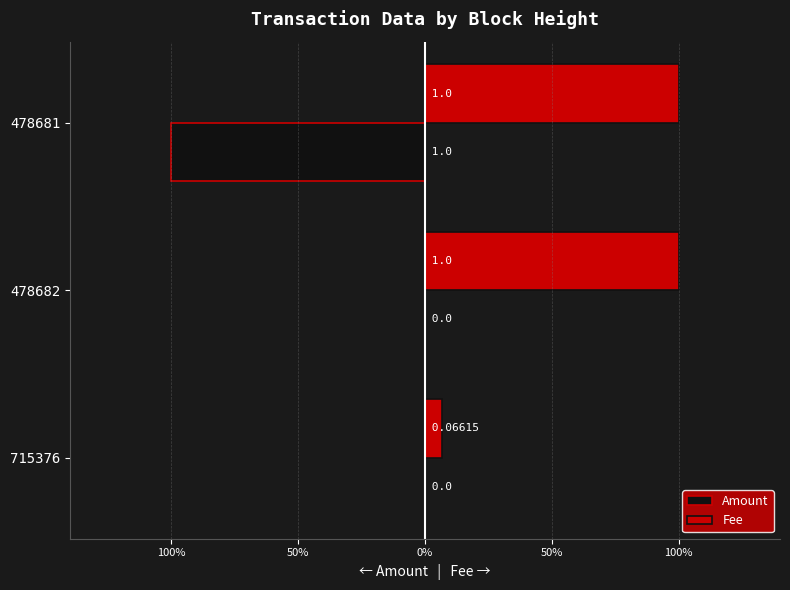

Reading left to right, transcribe all the data shown in this chart.

Amount: 0.0	0.0	-1.0
Fee: 0.1	1.0	1.0